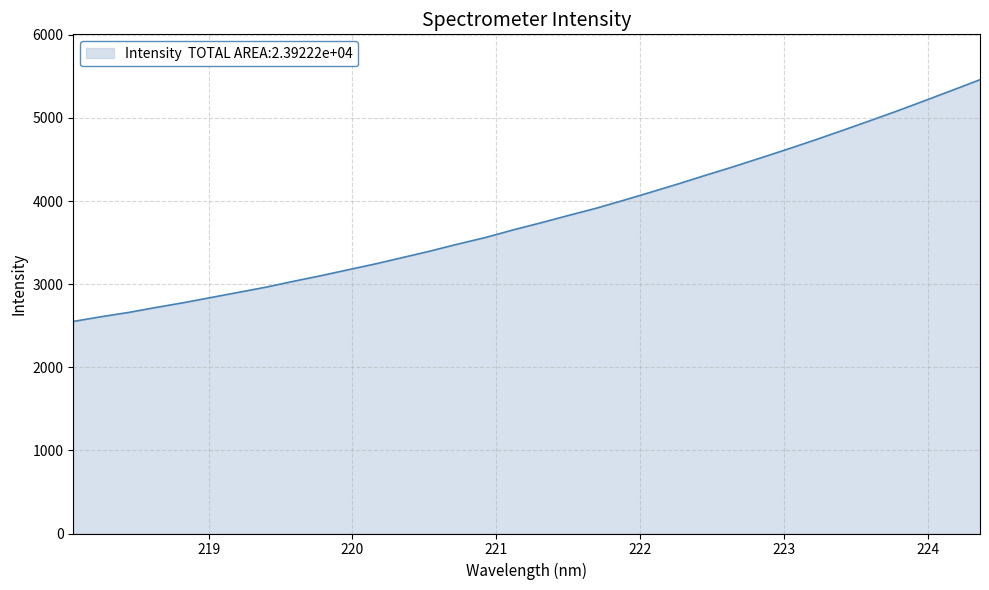

How many lines are shown in the chart?

1